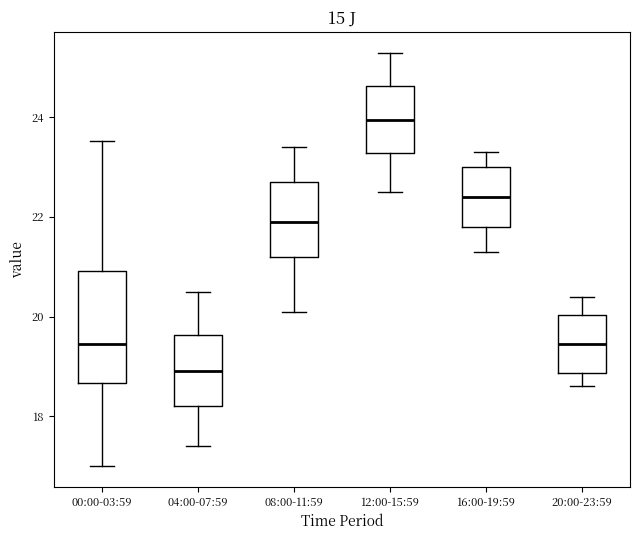

Which box's median line is the lowest?

04:00-07:59